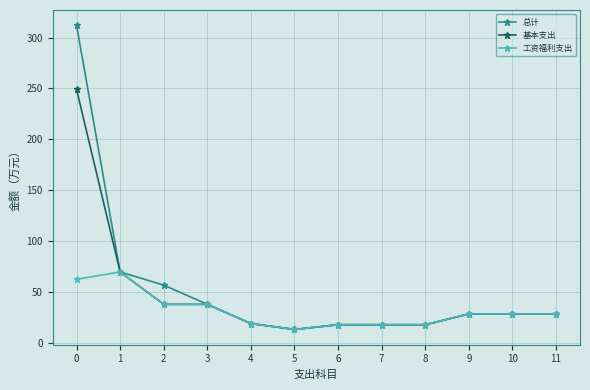

How many interior local valleys does the 工资福利支出 series have?

1